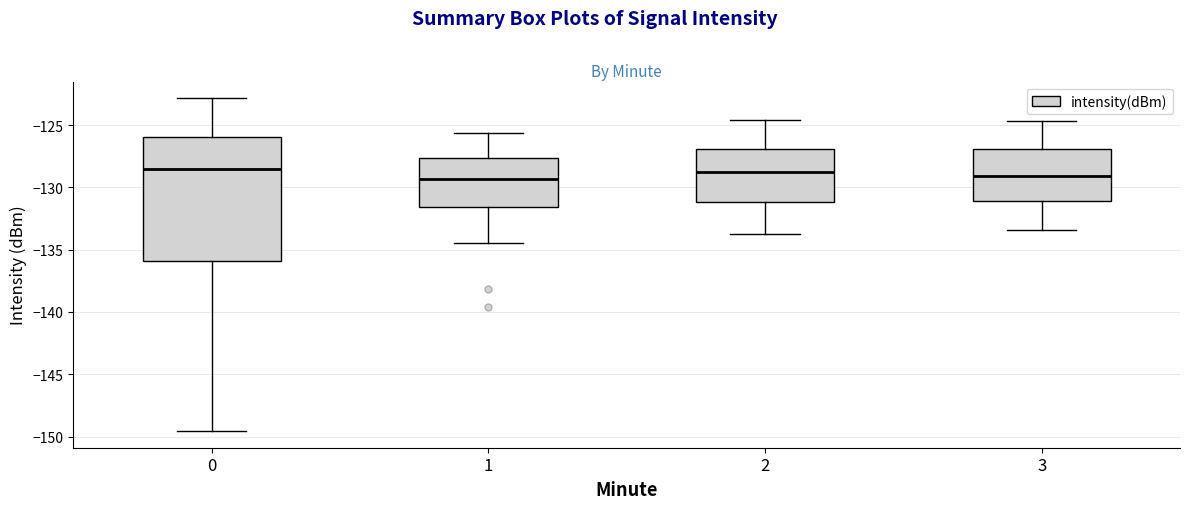

Where does the upper whisker of the box at x = 1 end on the y-axis? The values are not printed on the chart, so give them approximately, as read against the axis.

-125.5